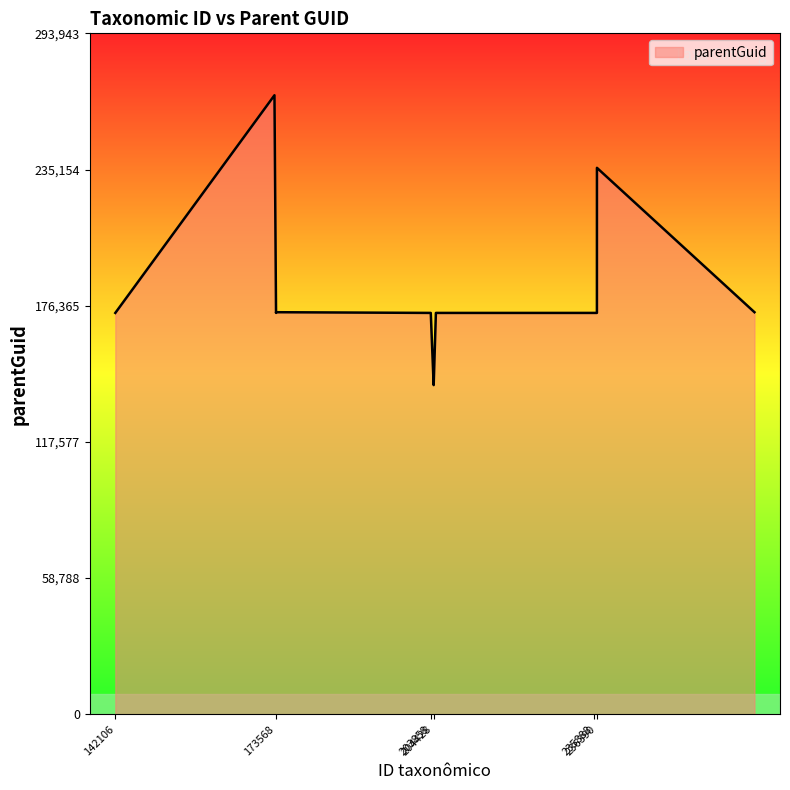

What is the difference between the maximum and minimum values?

125115